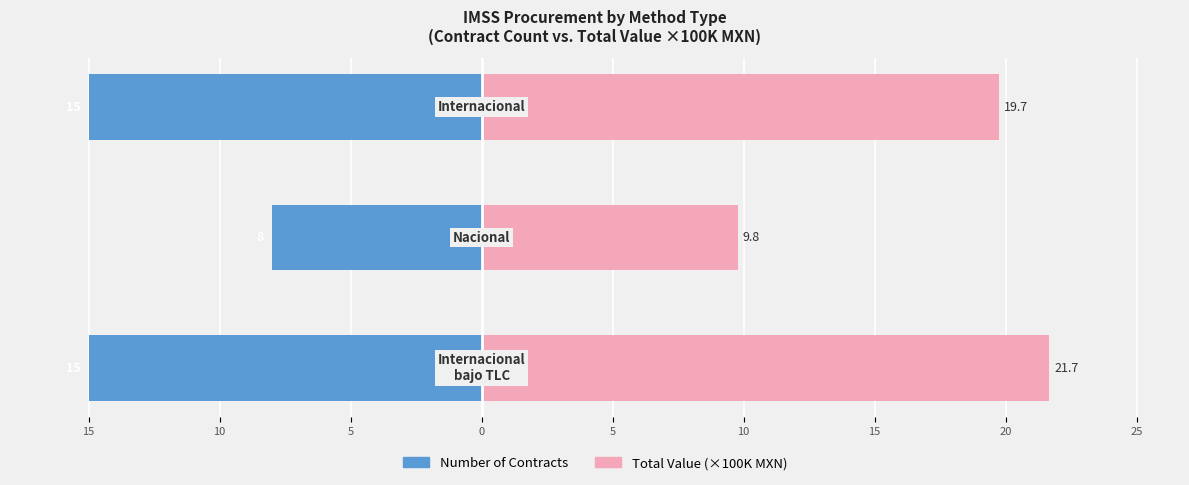

How many data points does each series have?

3